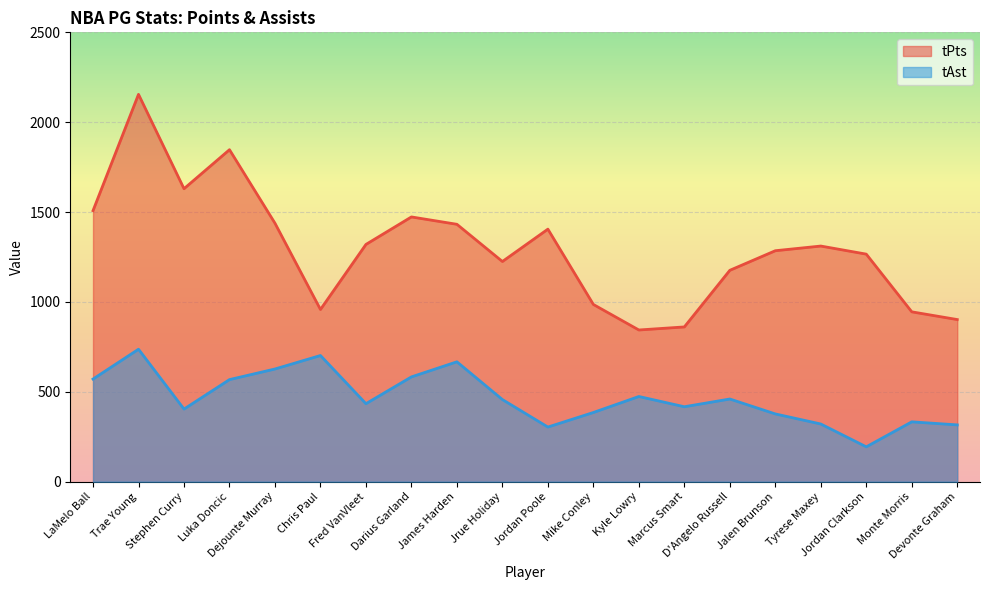

How many lines are shown in the chart?

2